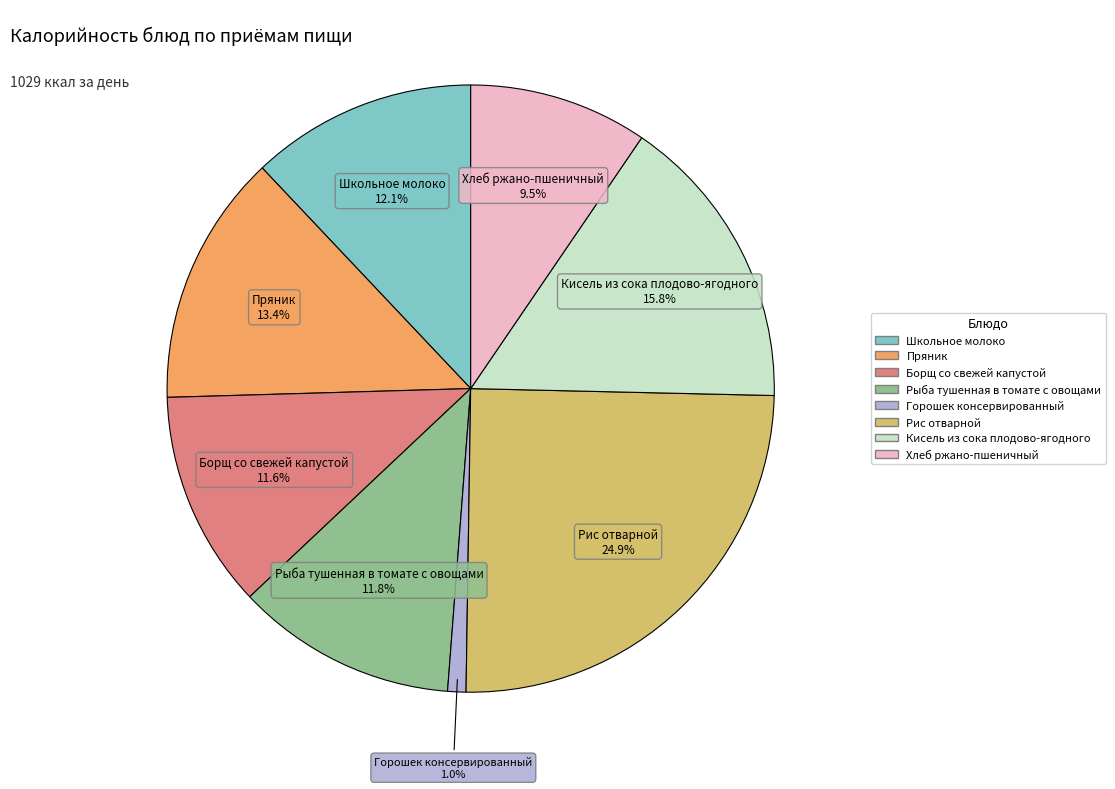

Between Пряник and Кисель из сока плодово-ягодного, which is larger?

Кисель из сока плодово-ягодного